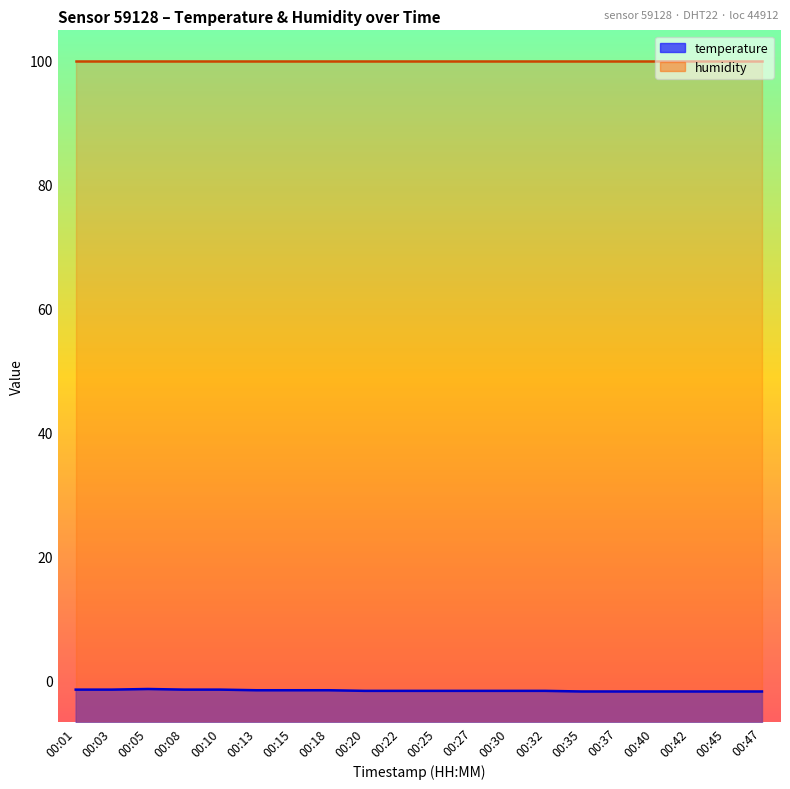

Rank the categories by value from highest to lowest.

00:05, 00:01, 00:03, 00:08, 00:10, 00:13, 00:15, 00:18, 00:20, 00:22, 00:25, 00:27, 00:30, 00:32, 00:35, 00:37, 00:40, 00:42, 00:45, 00:47